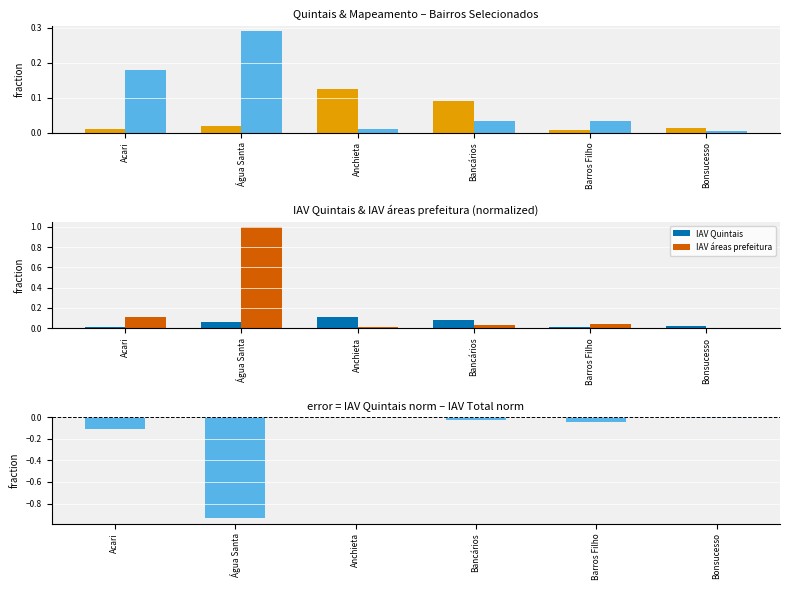

Which series has the largest range (max minus min)?

IAV áreas prefeitura